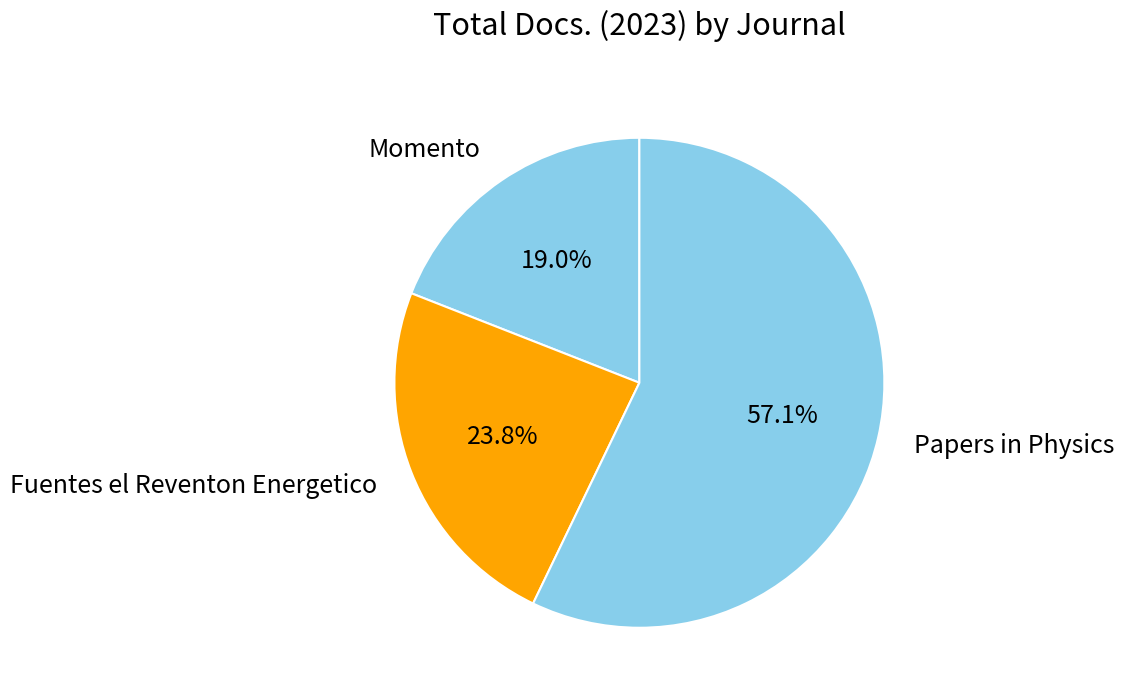

Between Papers in Physics and Momento, which is larger?

Papers in Physics